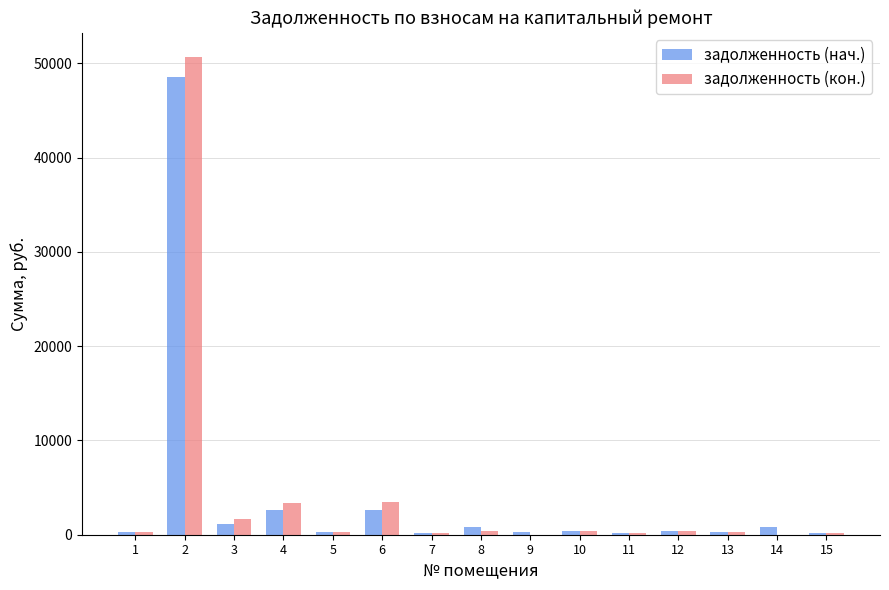

What is the average value of the задолженность (кон.) series?

4131.7